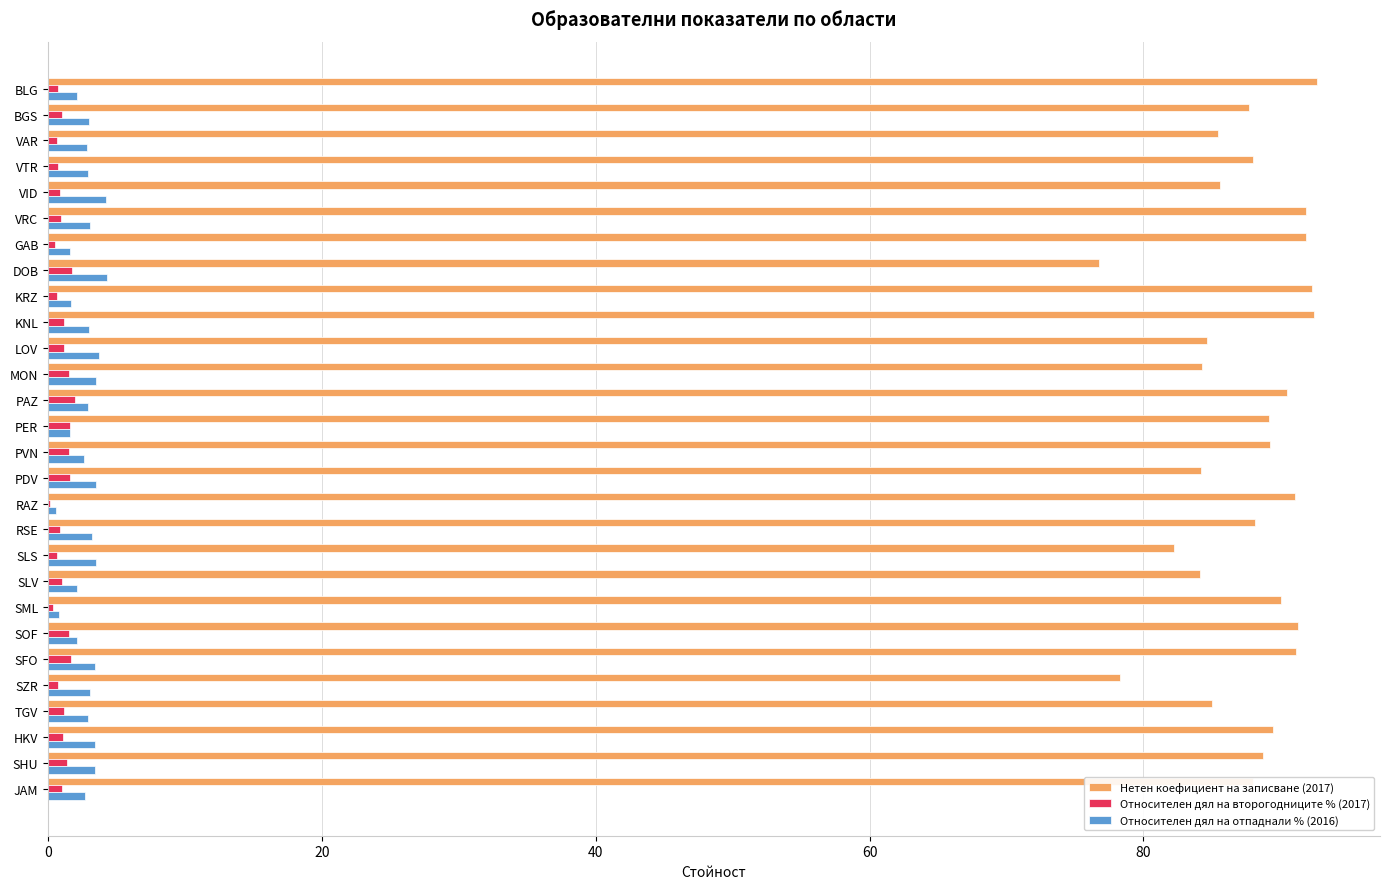

What is the sum of all Относителен дял на отпаднали % (2016) values?

78.1